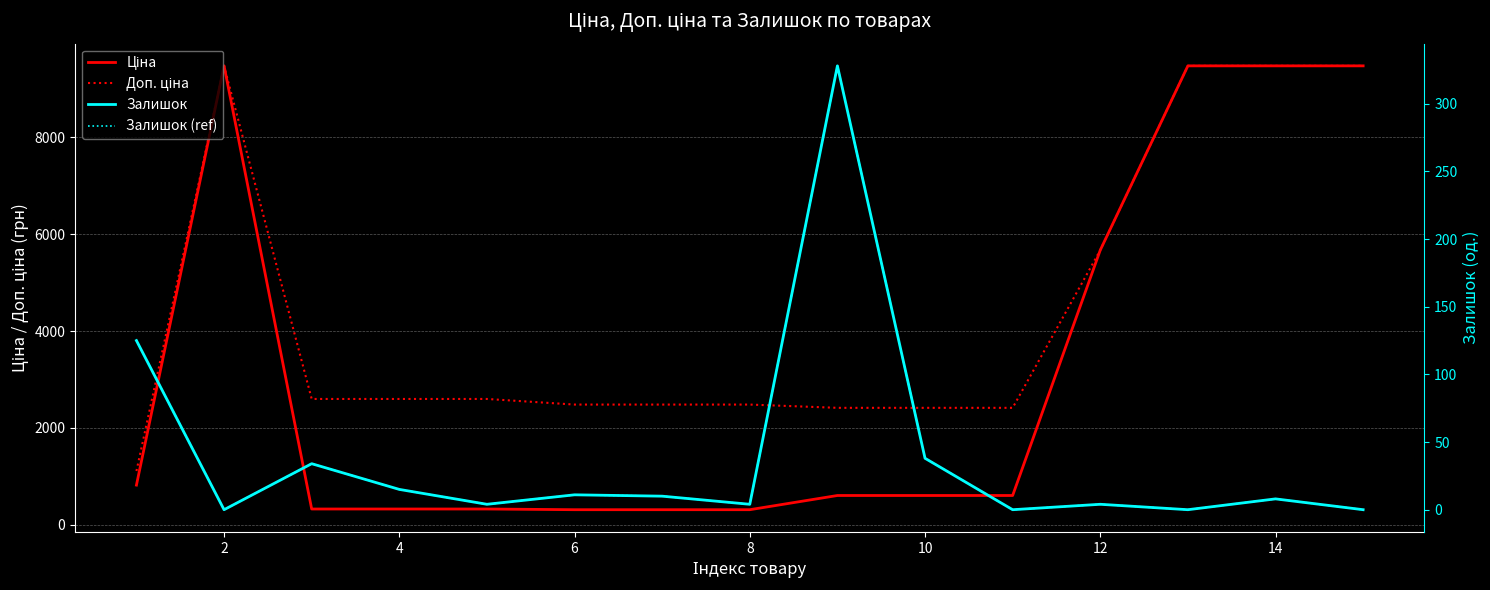

What is the difference between the maximum and minimum values in the Залишок series?

328.0